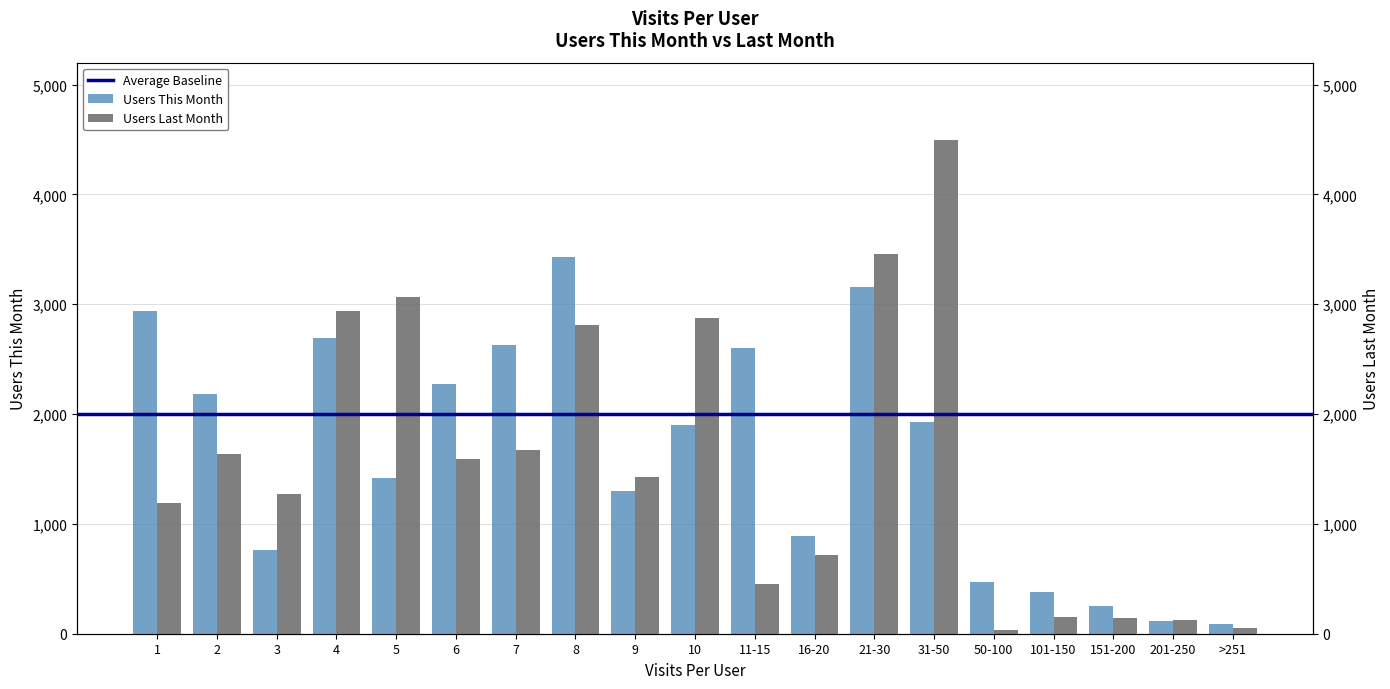

What is the label of the 2nd bar from the left?

2